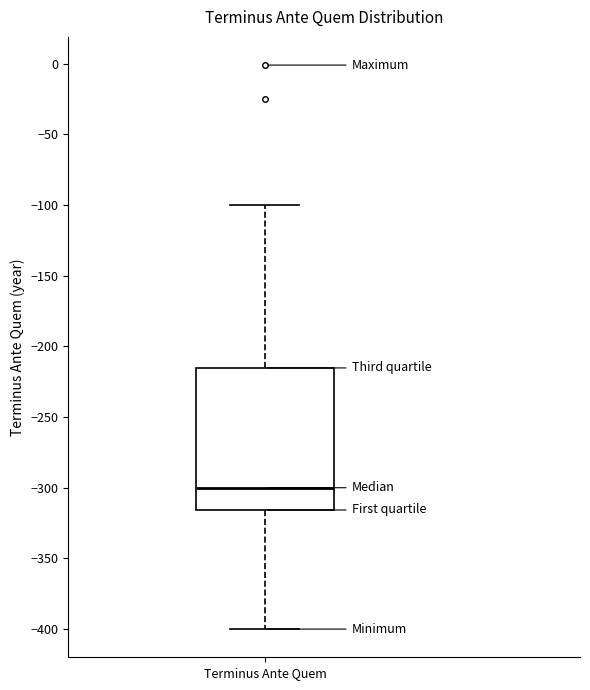

Transcribe this box plot: give where the median line is, the range the box spans, and where the two whiskers end, as read against the y-axis. The values are not printed on the chart, so give them approximately, as read against the axis.

median -300, box -315 to -215, whiskers -400 to -100